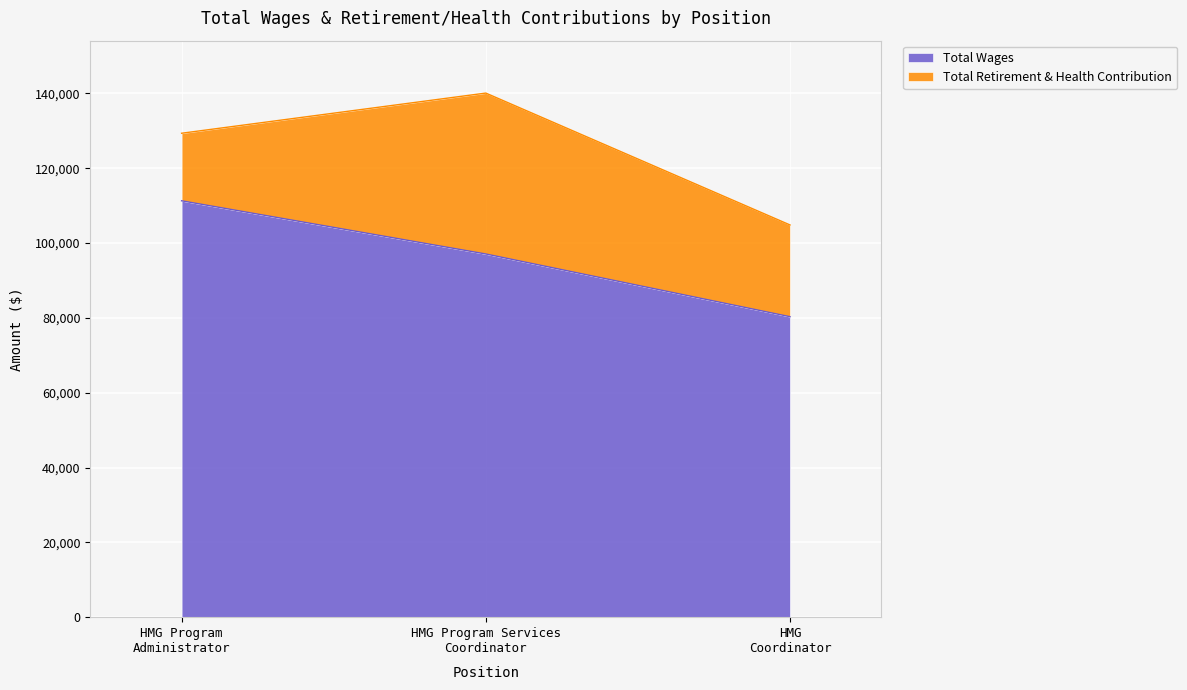

How many values in the Total Wages series are below 97067?

1